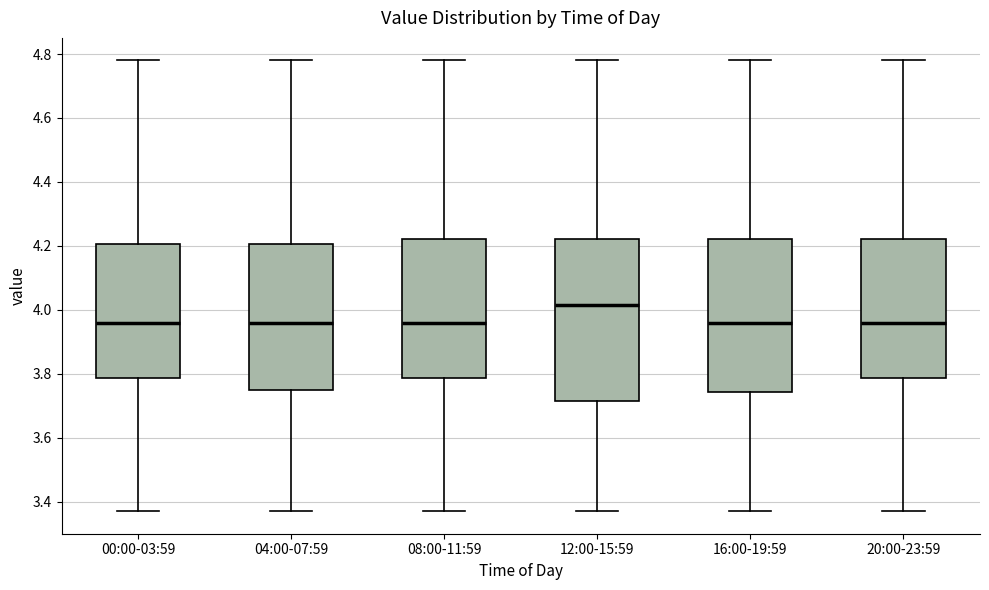

Comparing the boxes themselves (not the whiskers), which one is the tallest?

12:00-15:59